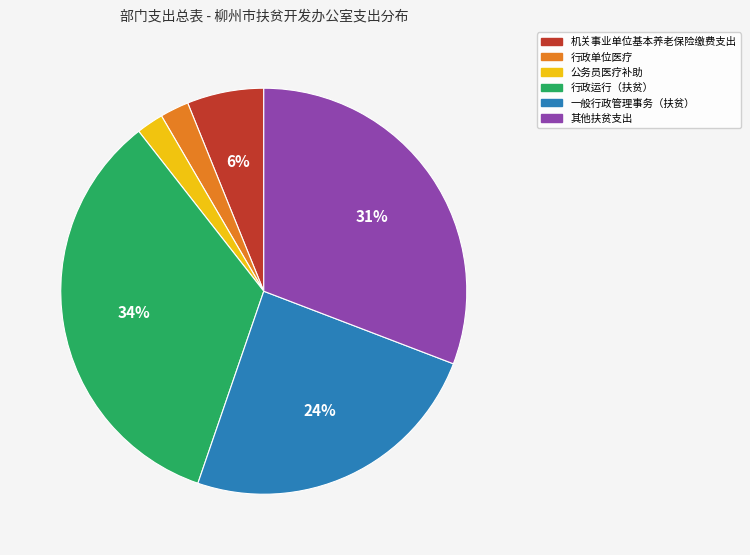

How many segments does this pie chart have?

6